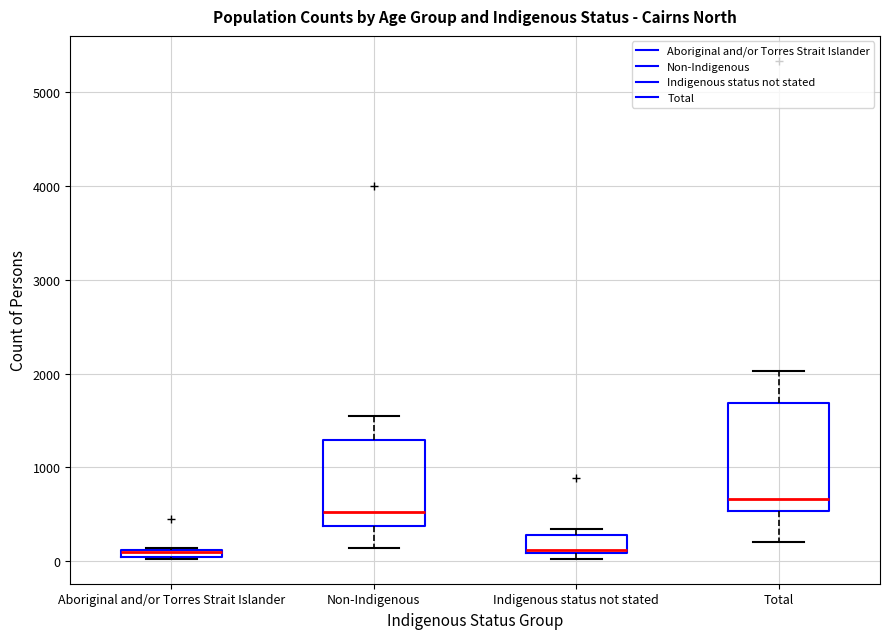

Comparing the boxes themselves (not the whiskers), which one is the tallest?

Total